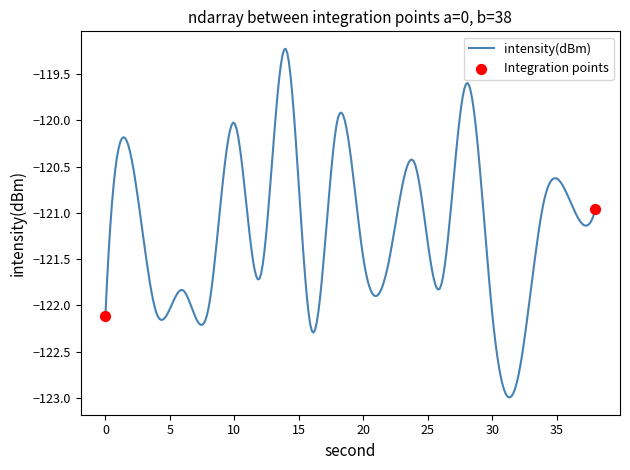

What is the minimum value shown in the chart?

-123.0